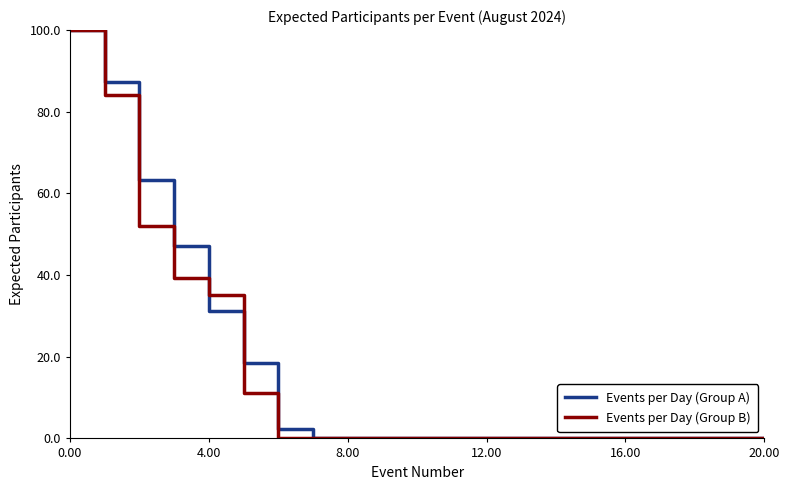

What is the maximum value for Events per Day (Group B)?

100.0